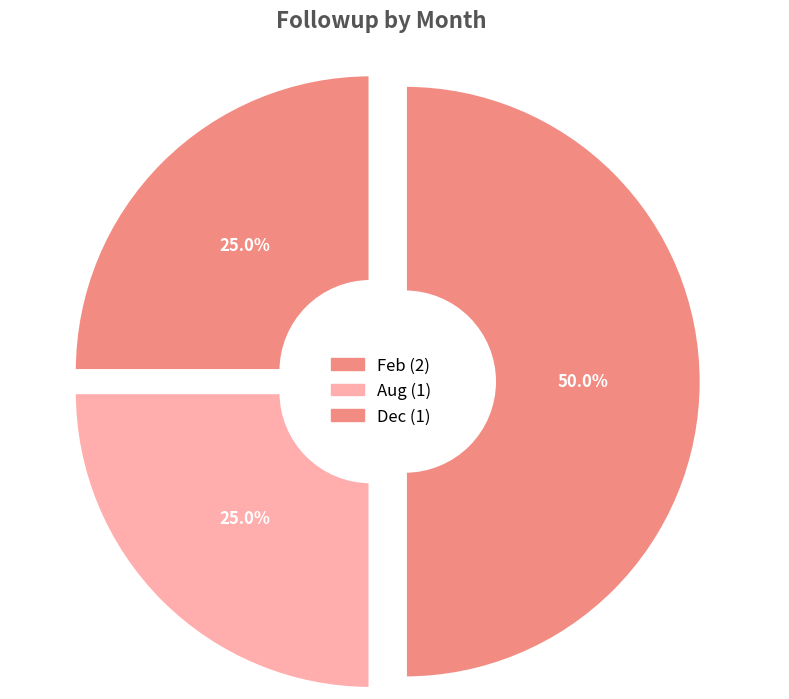

How much of the chart is everything except Dec?

75.0%